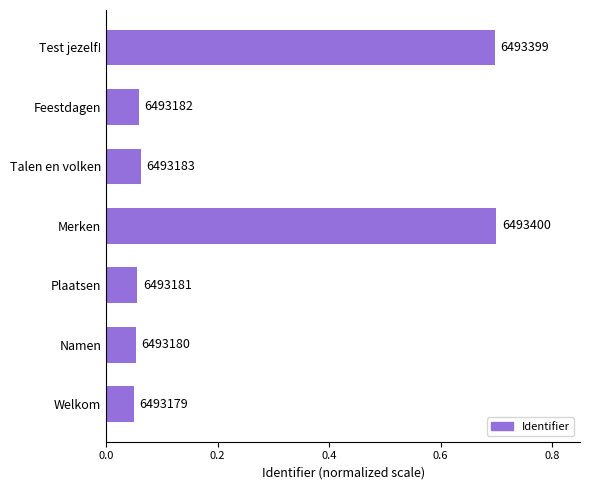

What is the smallest value displayed?

0.1